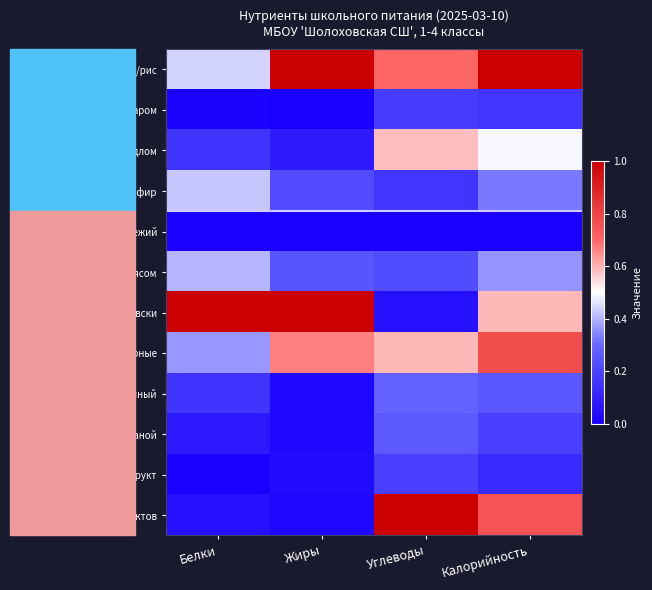

Reading left to right, transcribe all the data shown in this chart.

каша пшено/рис: Белки=0.4	Жиры=1.0	Углеводы=0.7	Калорийность=1.0
чай с сахаром: Белки=0.0	Жиры=0.0	Углеводы=0.2	Калорийность=0.2
бутерброд с повидлом: Белки=0.2	Жиры=0.1	Углеводы=0.6	Калорийность=0.5
снежок/кефир: Белки=0.4	Жиры=0.2	Углеводы=0.2	Калорийность=0.3
огурец свежий: Белки=0.0	Жиры=0.0	Углеводы=0.0	Калорийность=0.0
суп рисовый с мясом: Белки=0.4	Жиры=0.2	Углеводы=0.2	Калорийность=0.4
печень по-строгоновски: Белки=1.0	Жиры=1.0	Углеводы=0.1	Калорийность=0.6
макароны отварные: Белки=0.4	Жиры=0.7	Углеводы=0.6	Калорийность=0.8
хлеб пшеничный: Белки=0.2	Жиры=0.0	Углеводы=0.3	Калорийность=0.3
хлеб ржаной: Белки=0.1	Жиры=0.0	Углеводы=0.3	Калорийность=0.2
фрукт: Белки=0.0	Жиры=0.0	Углеводы=0.2	Калорийность=0.1
компот из сухофруктов: Белки=0.0	Жиры=0.0	Углеводы=1.0	Калорийность=0.8